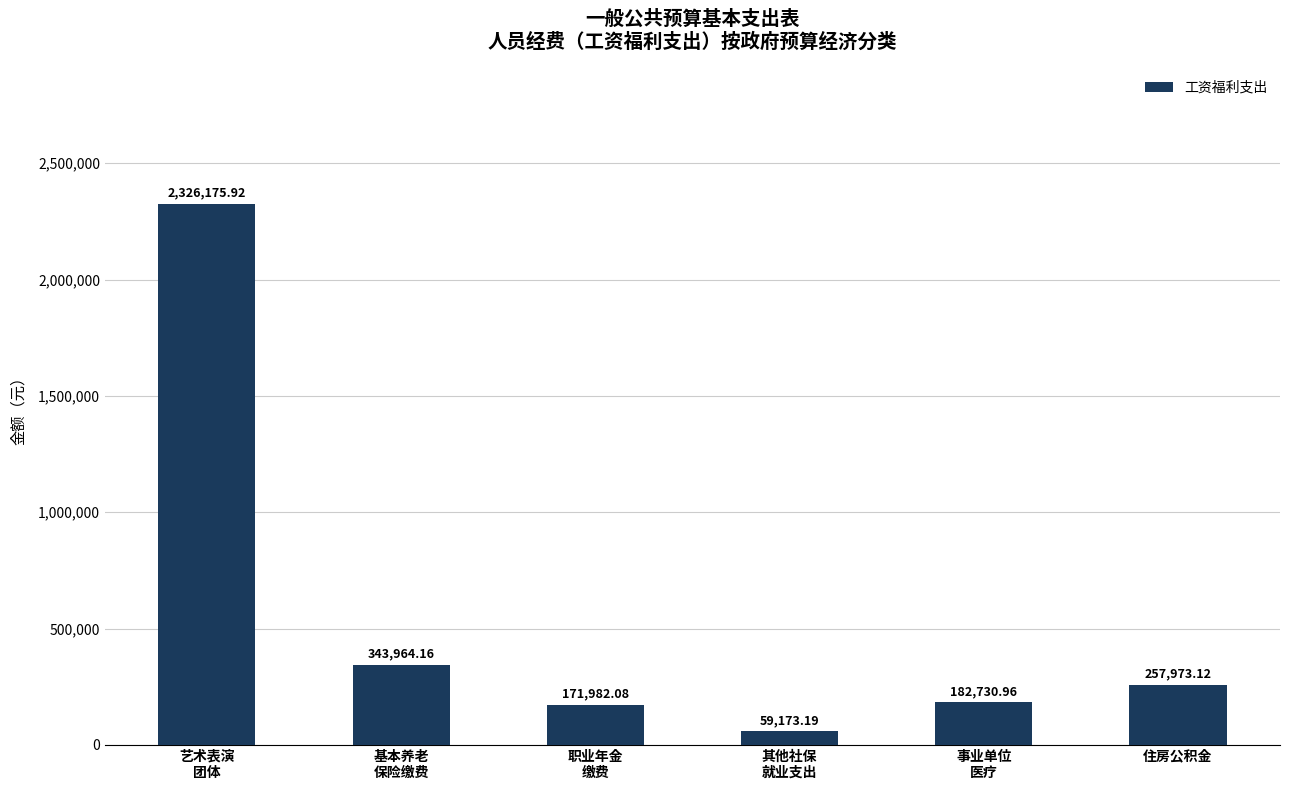

What is the minimum value shown in the chart?

59173.2